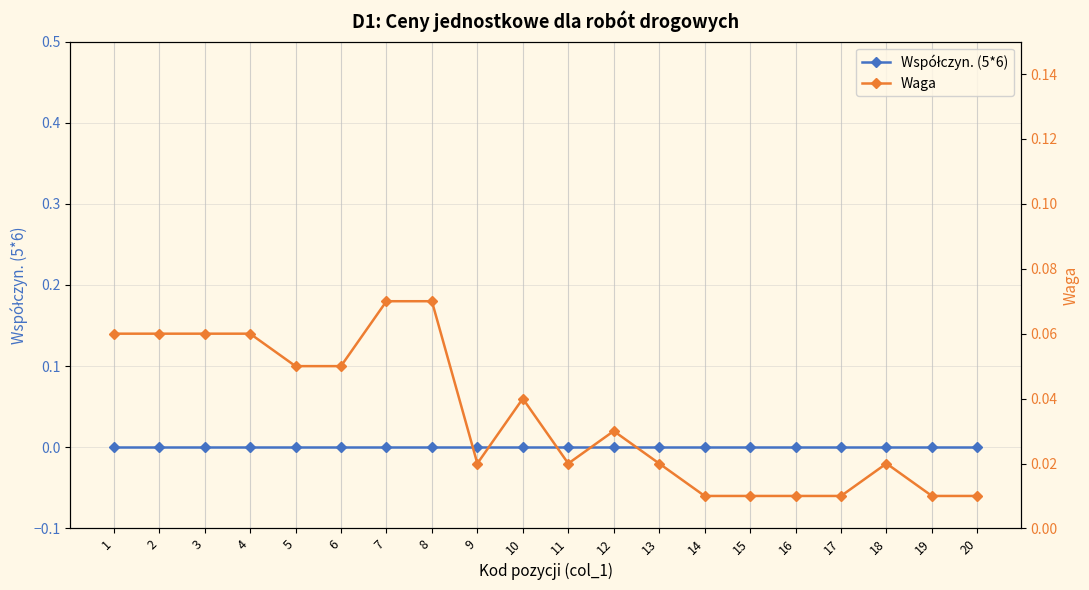

What are all the series names shown in the legend?

Współczyn. (5*6), Waga